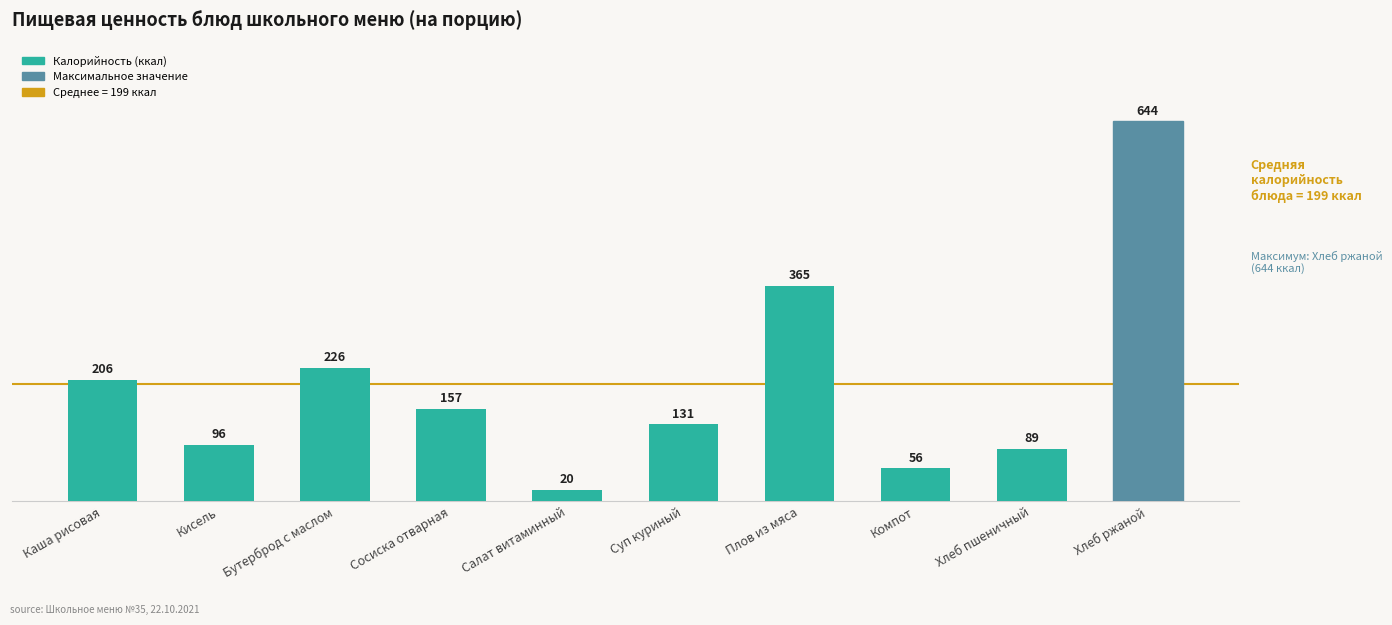

Which has a higher value, Сосиска отварная or Хлеб ржаной?

Хлеб ржаной